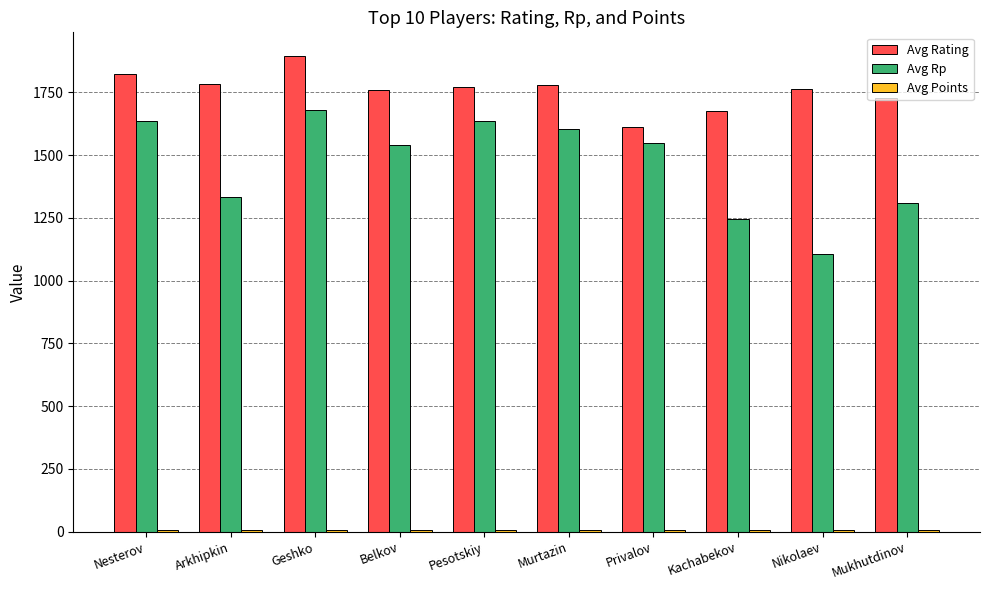

Which series has the largest range (max minus min)?

Avg Rp